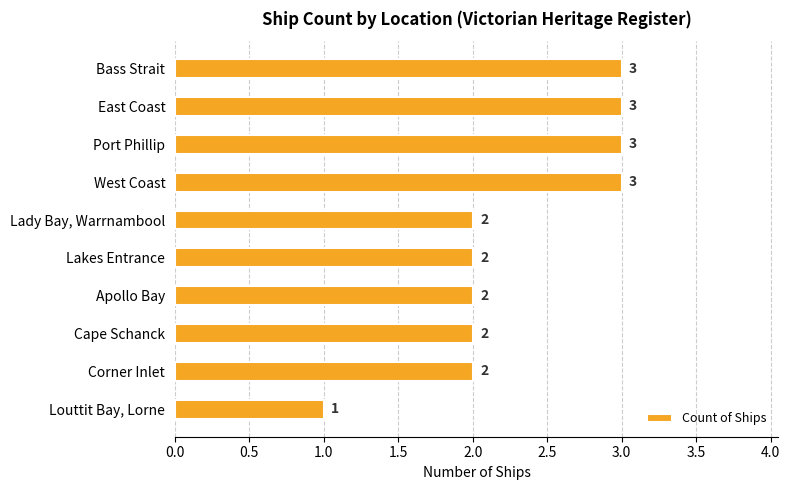

The chart shows a value of 3 at Cape Schanck. True or false?

False